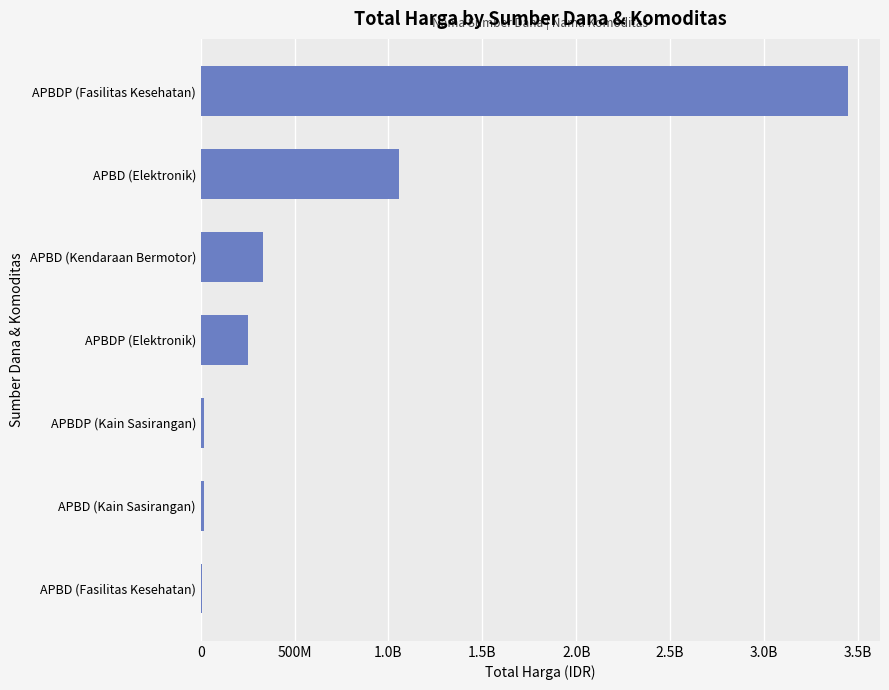

Count the number of values greater than 250350000.

3